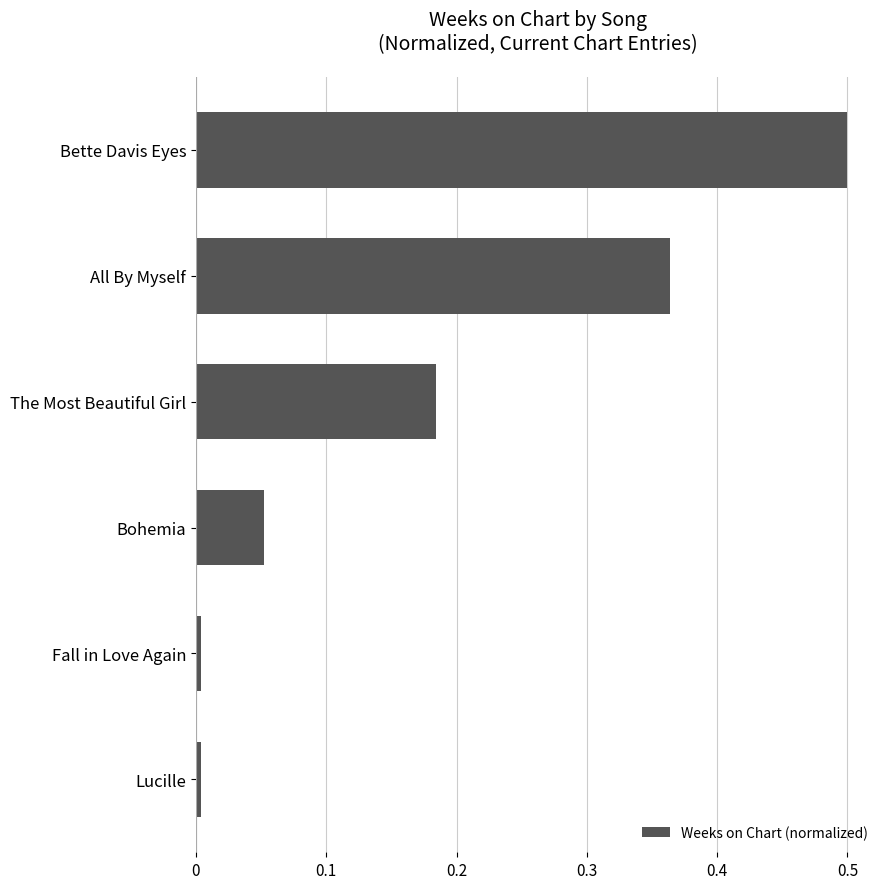

What is the maximum value shown in the chart?

0.5